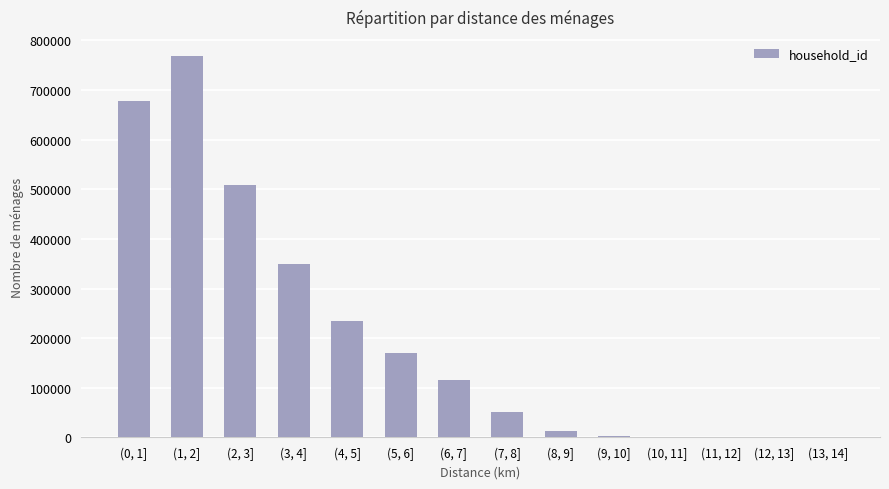

Is it true that the value at (9, 10] is 2629?

True